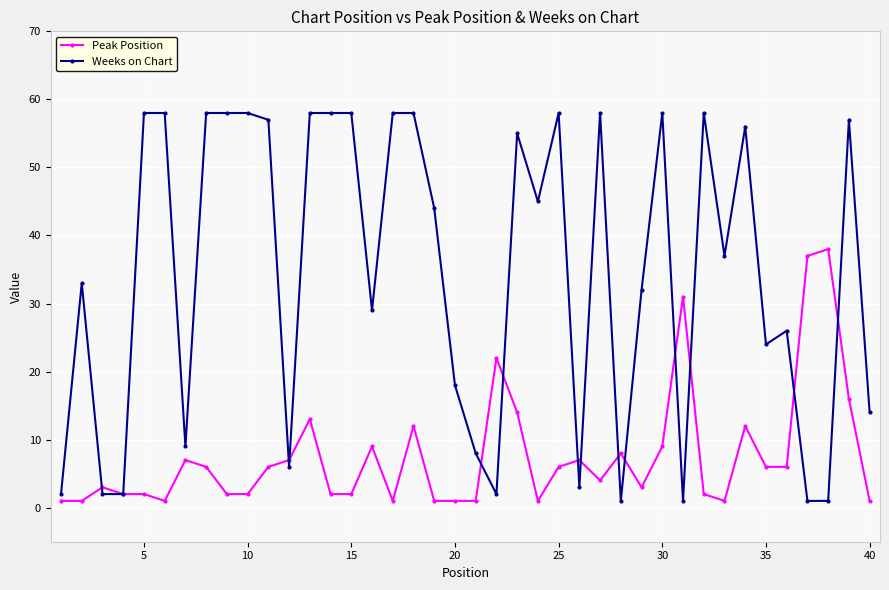

At how many categories does at least one series exceed 54?

18